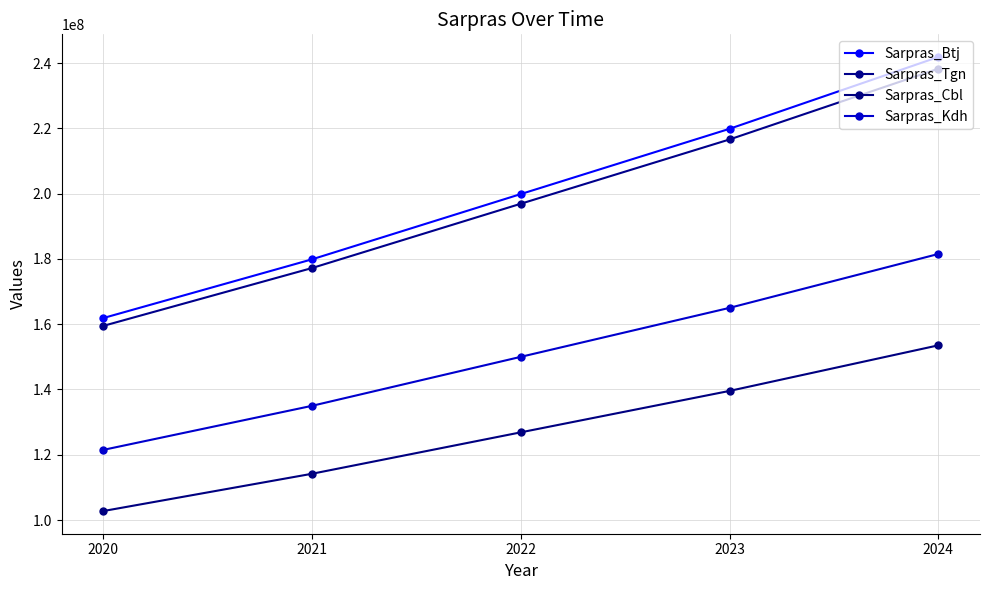

Where is Sarpras_Tgn nearest to the value 198867990?

2022